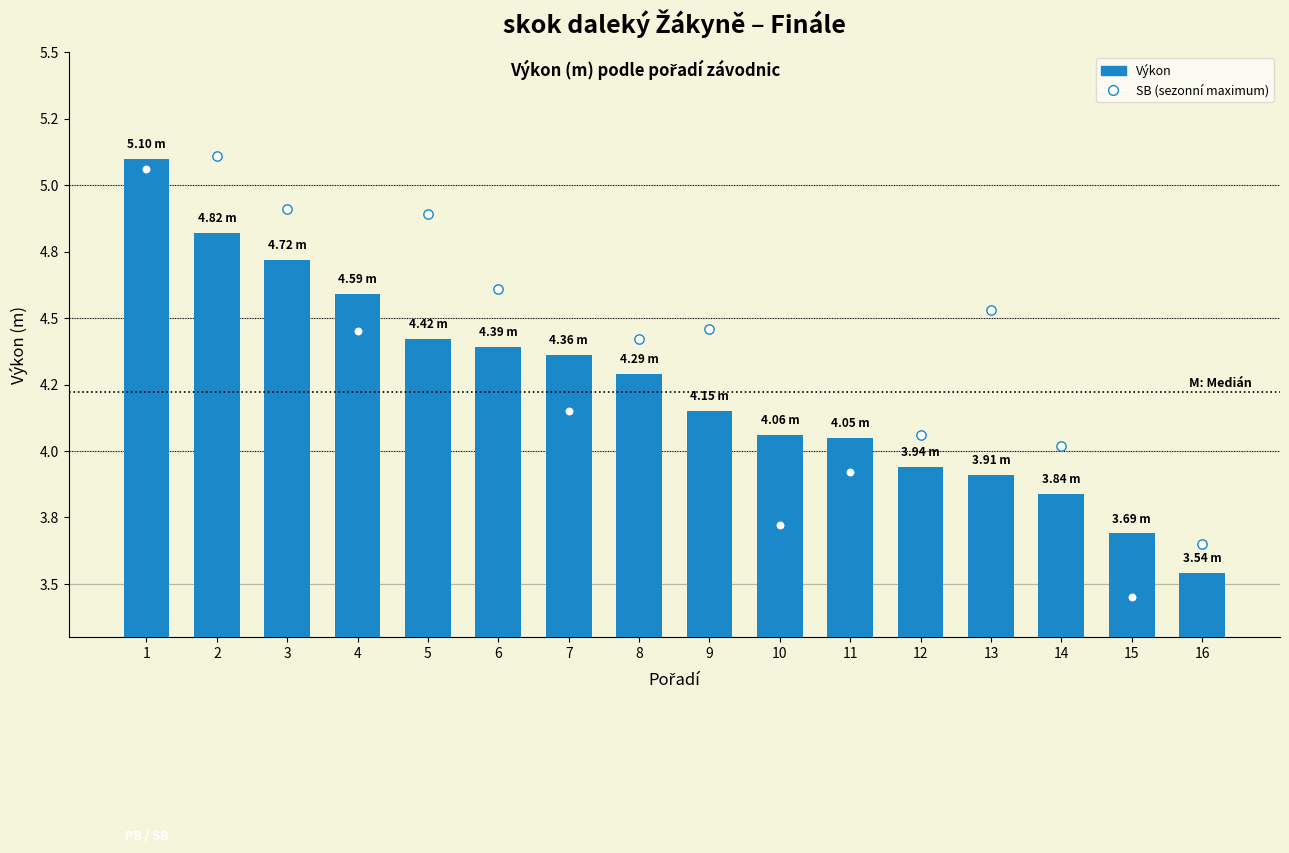

Which series has the largest total across all categories?

SB